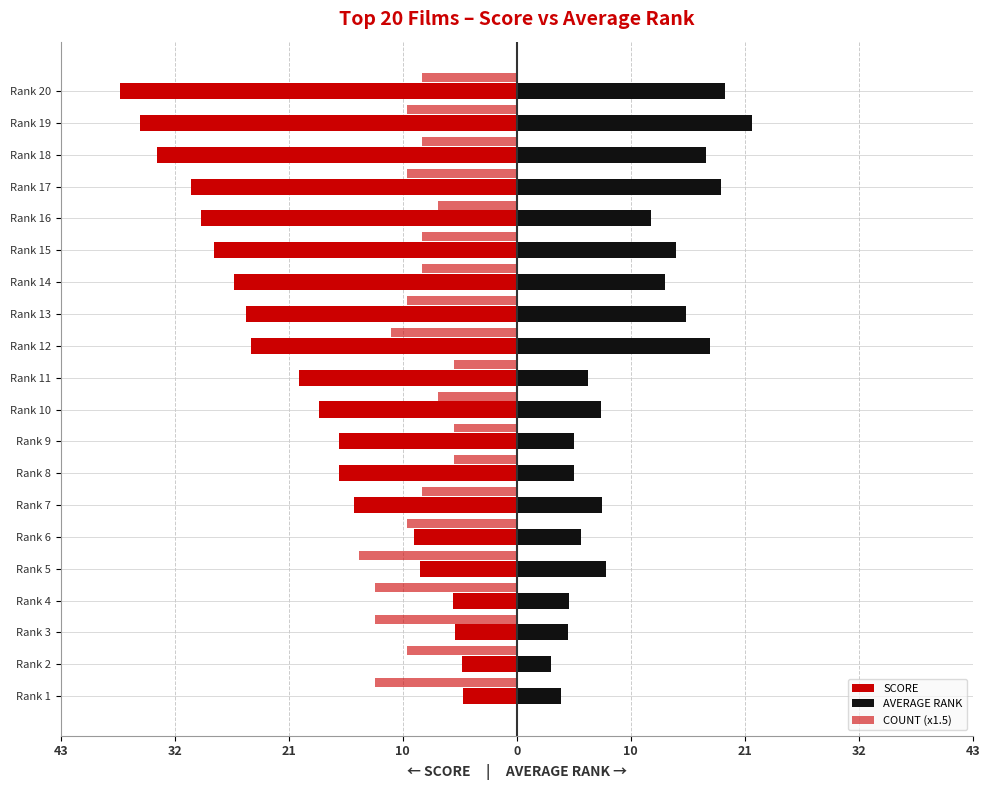

Are the bars grouped side by side (vs. stacked)?

Yes